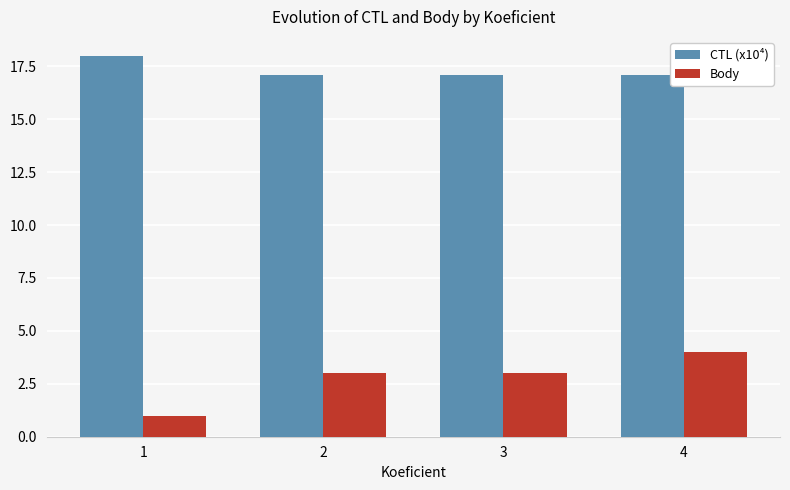

Reading left to right, transcribe all the data shown in this chart.

CTL (x10⁴): 18.0	17.1	17.1	17.1
Body: 1.0	3.0	3.0	4.0